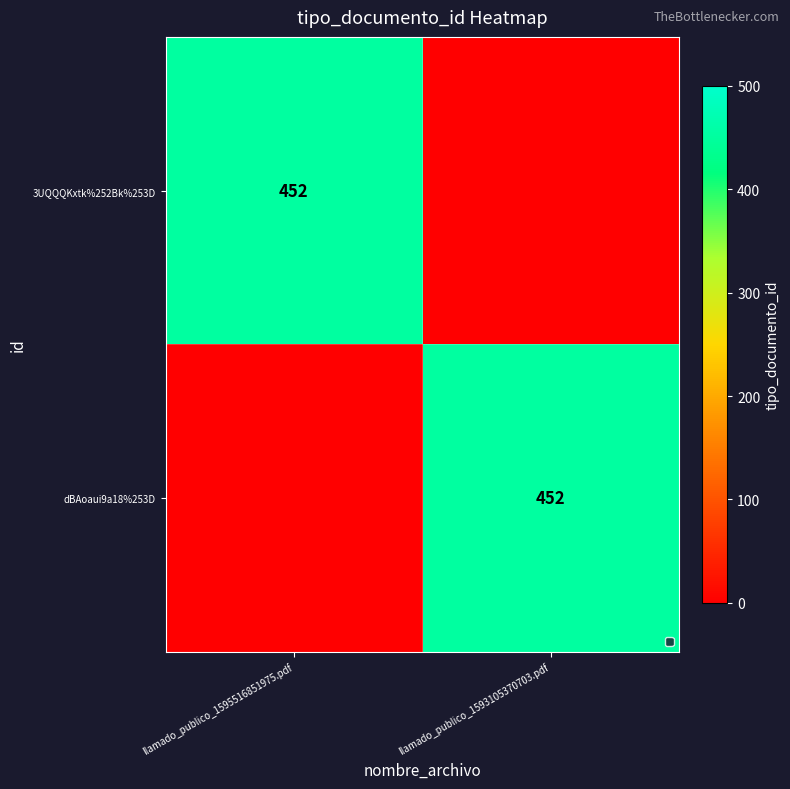

The 3UQQQKxtk%252Bk%253D series shows 763 at llamado_publico_1595516851975.pdf. True or false?

False